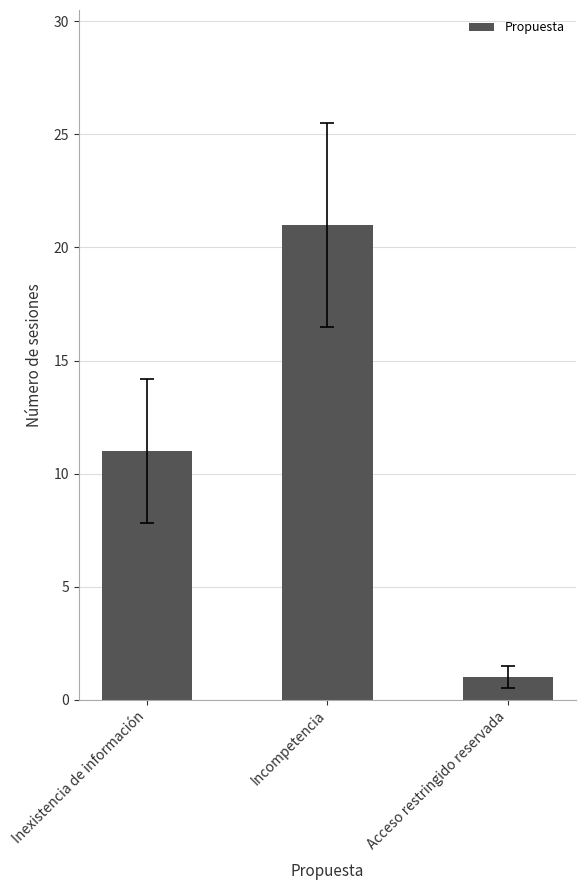

True or false: the data shows 1 at Acceso restringido reservada.

True